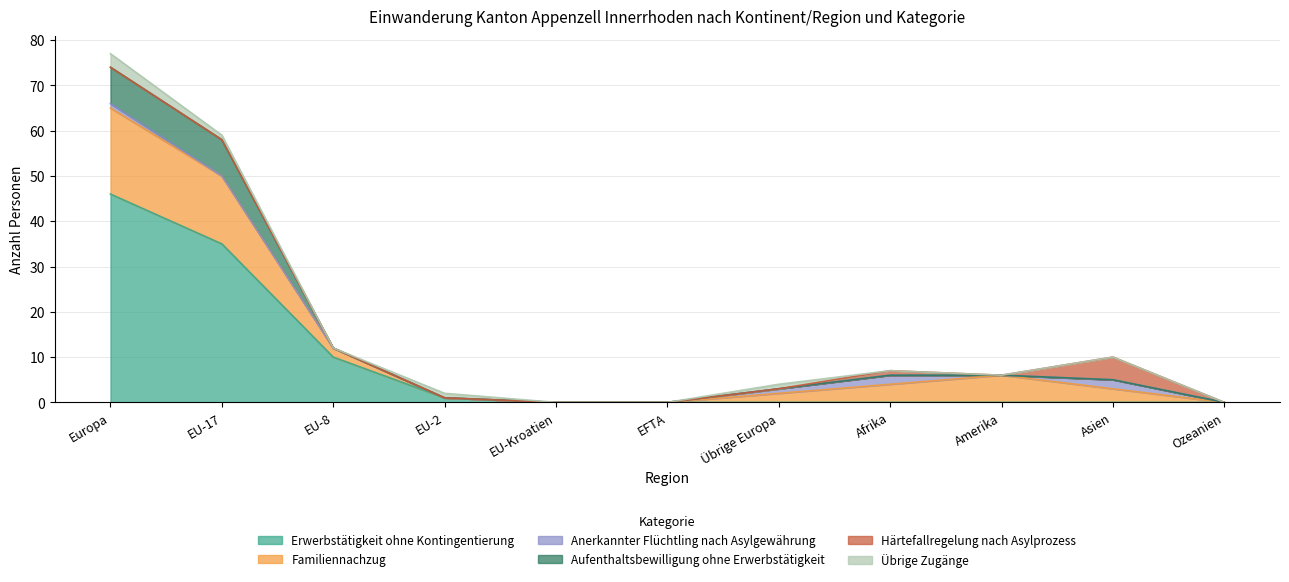

Between EU-2 and Afrika, which is larger?

EU-2